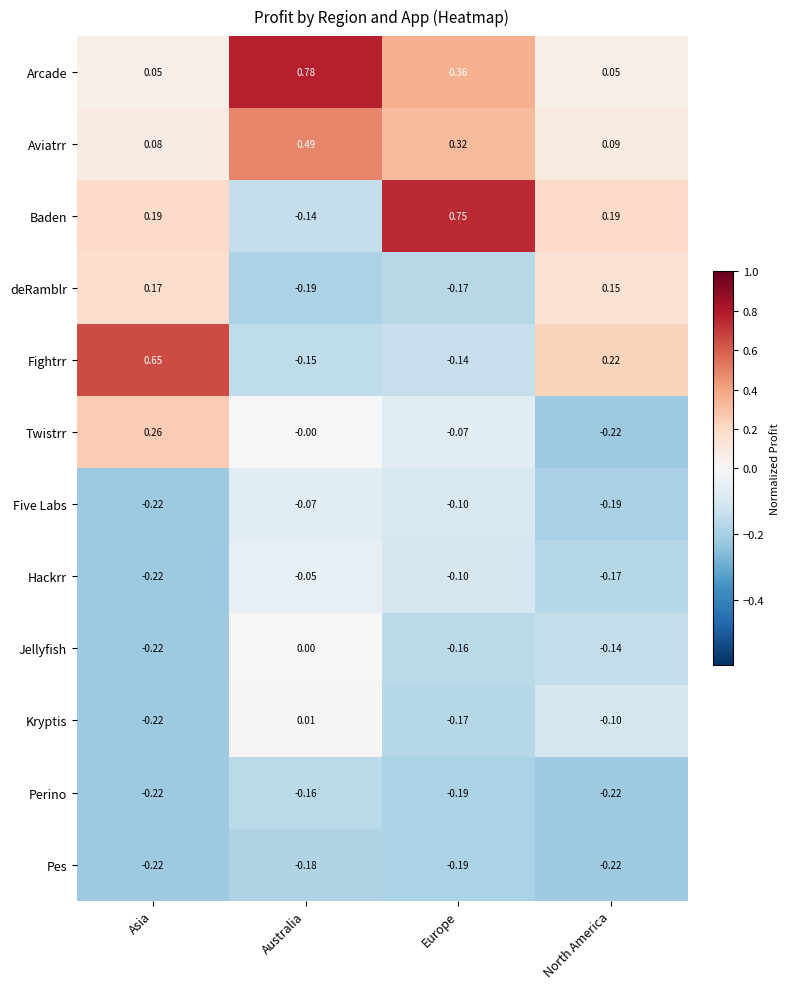

At which category is the sum across all series the highest?

Australia